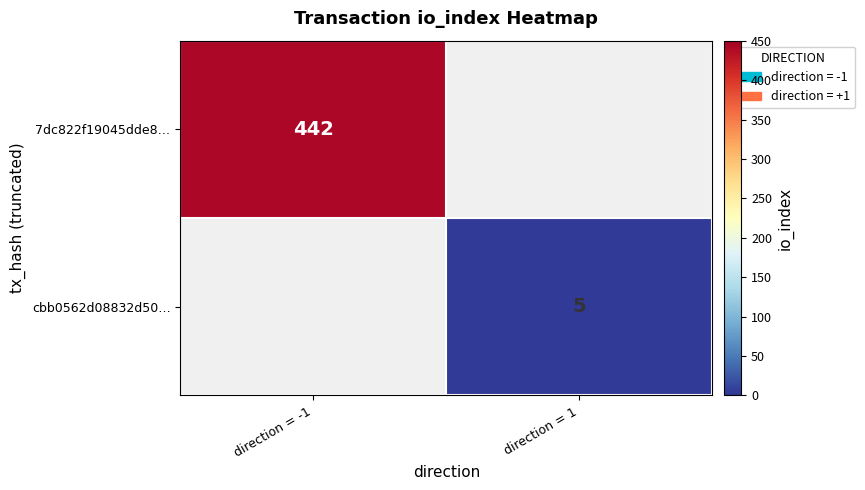

At how many categories does at least one series exceed 16?

1